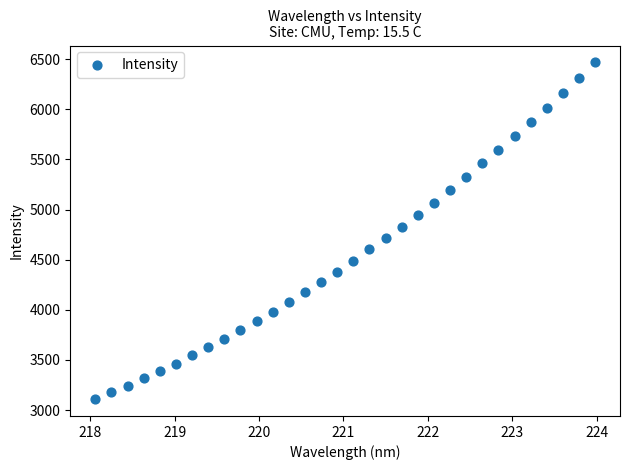

What is the range of Y values (max minus min)?

3359.1